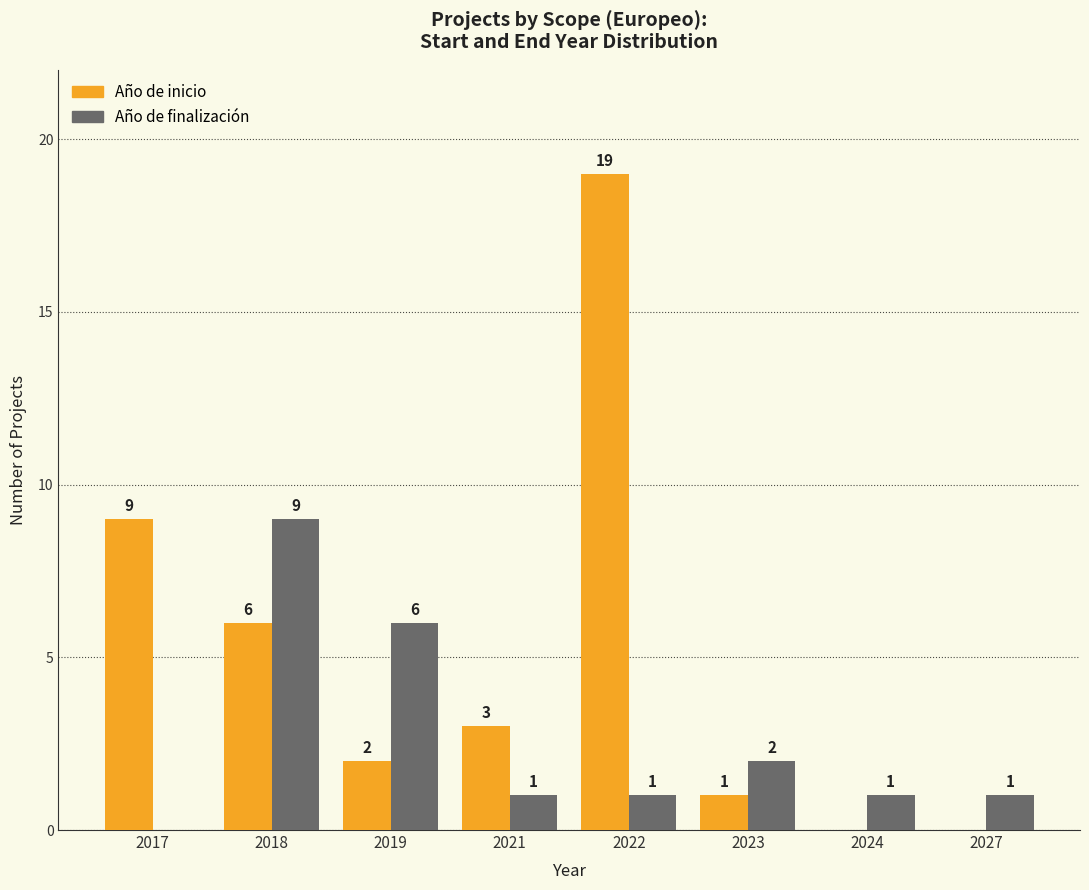

Where does the Año de inicio series first go above 3?

2017